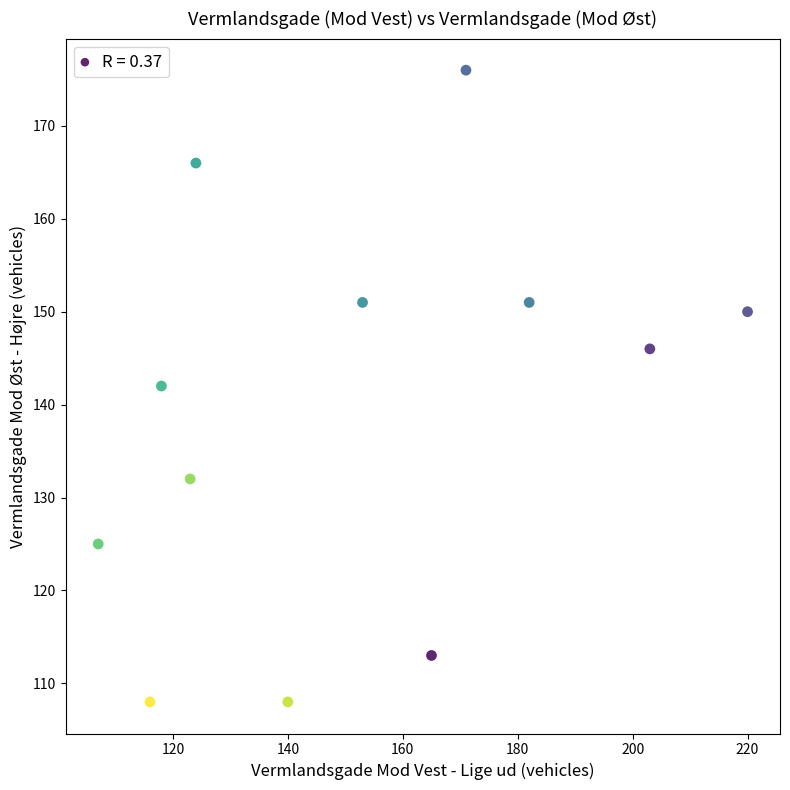

What is the average Y value?

139